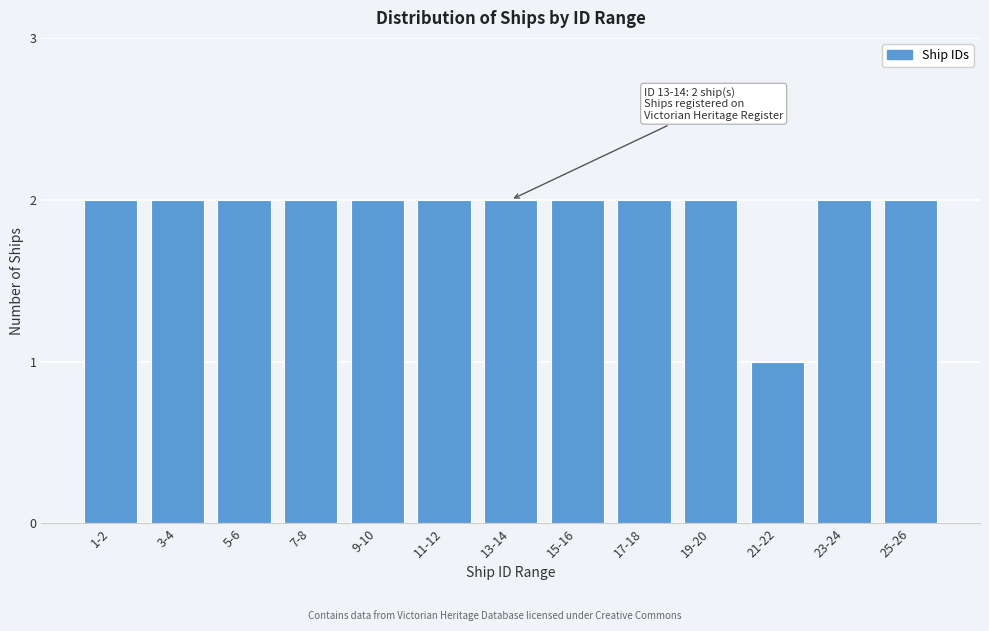

Reading left to right, extract all data points from this chart.

2	2	2	2	2	2	2	2	2	2	1	2	2